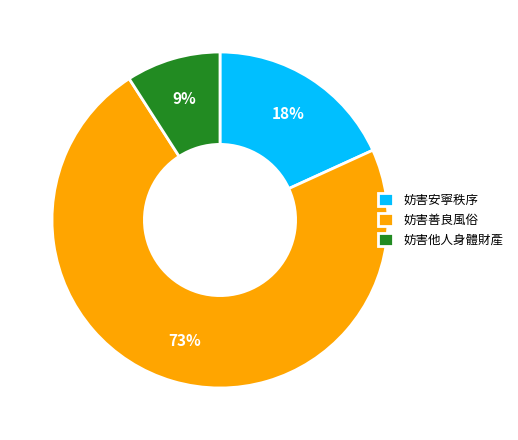

To the nearest percent, what is the difference between the largest and smallest slice percentages?

64%